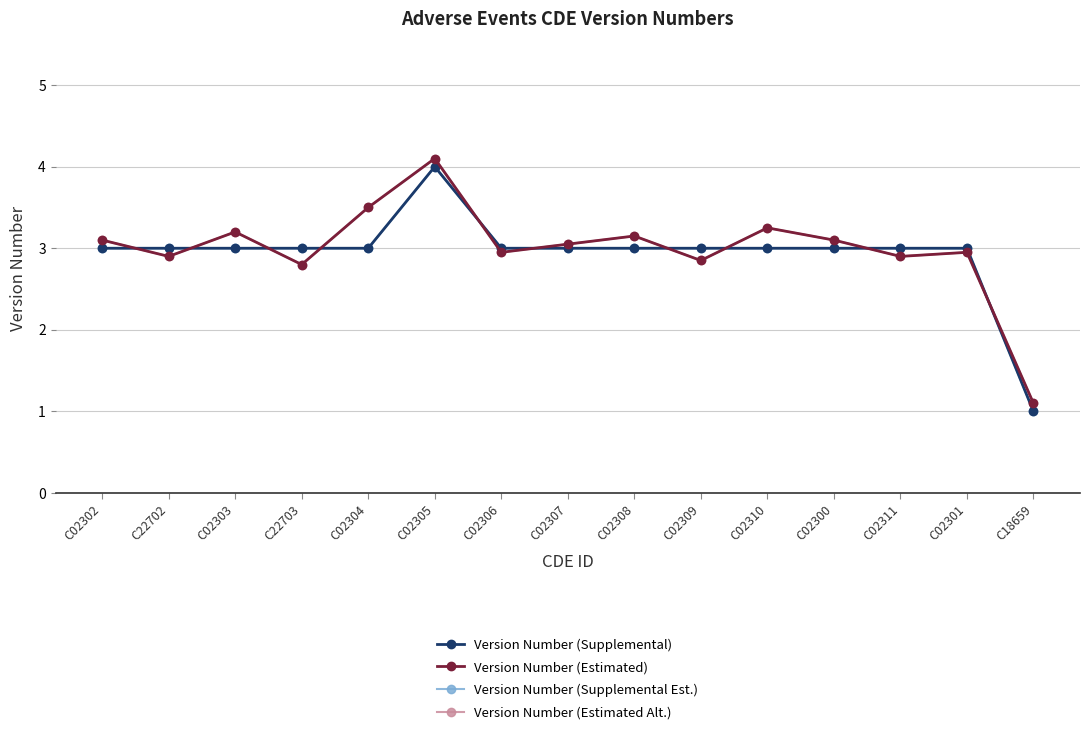

List the series in order of their peak value, highest first.

Version Number (Estimated), Version Number (Estimated Alt.), Version Number (Supplemental), Version Number (Supplemental Est.)